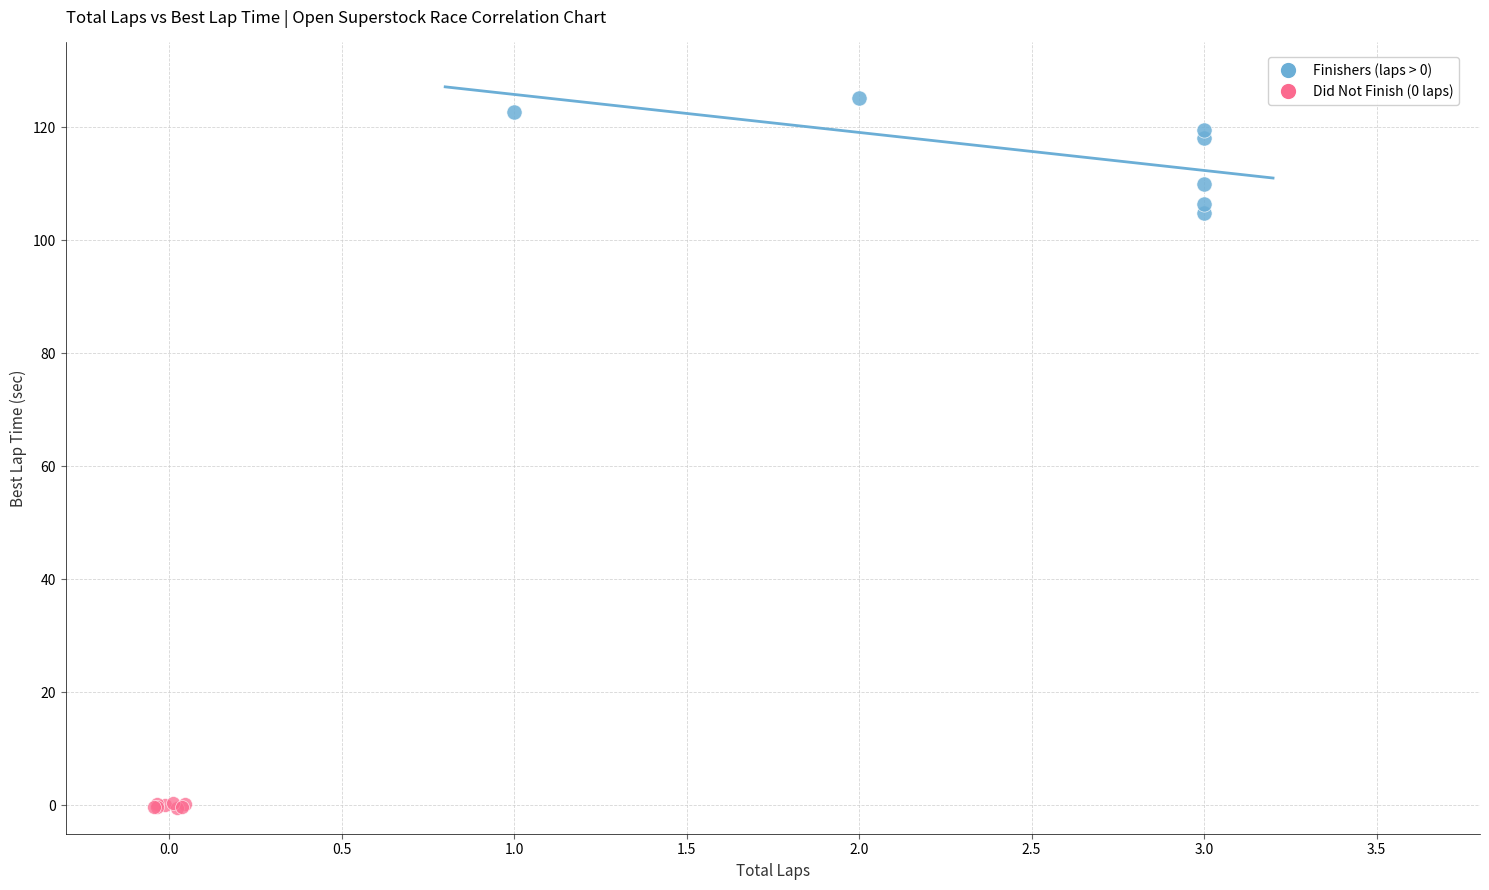

Which series has the widest spread of Y values?

Finishers (laps > 0)